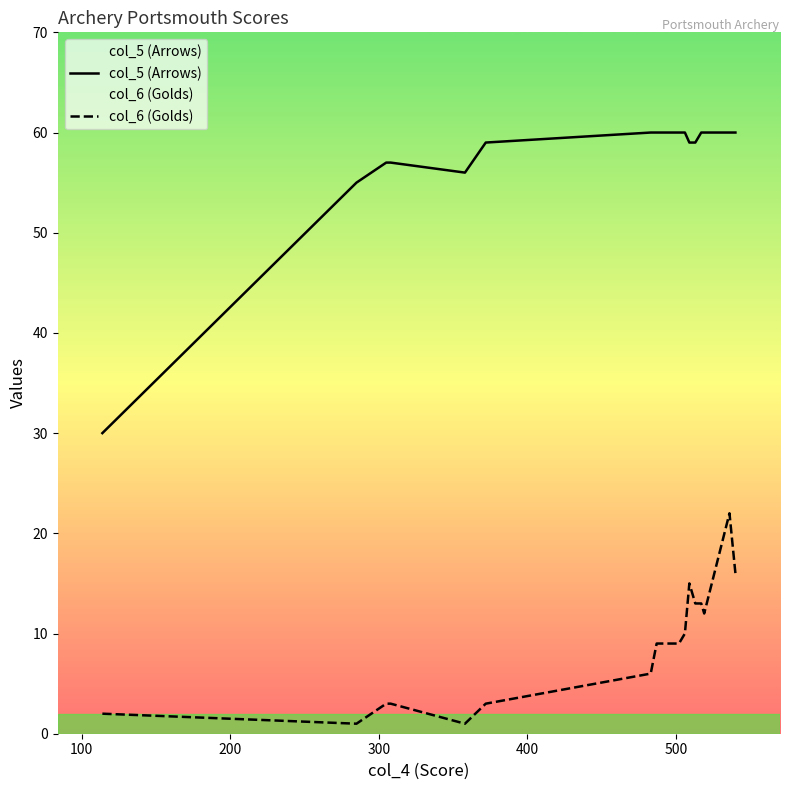

What is the minimum value shown in the chart?

1